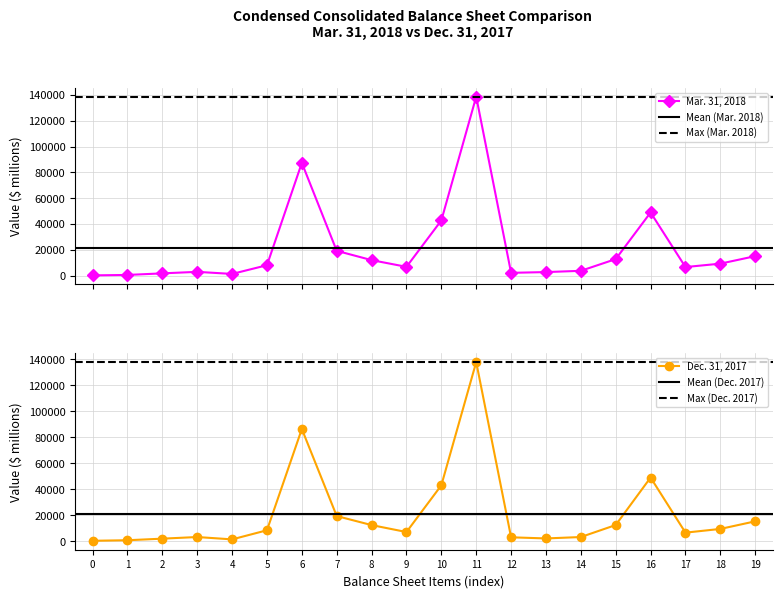

True or false: Mar. 31, 2018 has more than 1 interior local peaks.

True